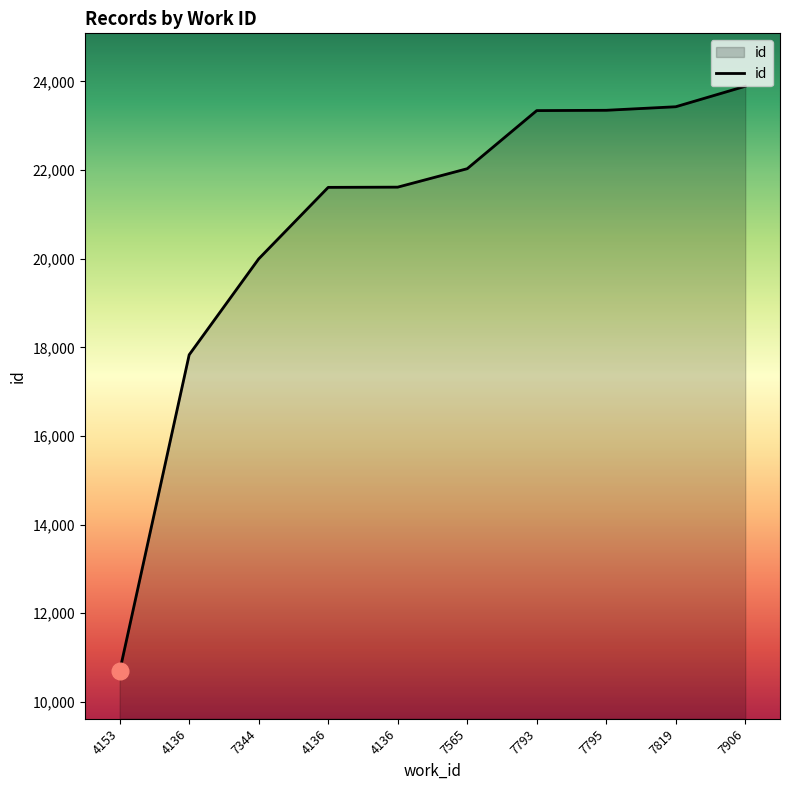

What is the difference between the values at 7565 and 4136?

421